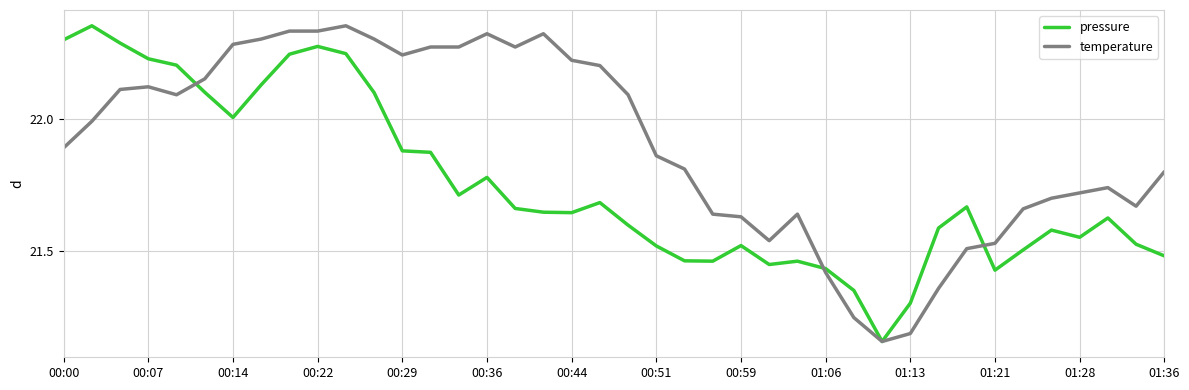

Does the chart display data point markers on the line(s)?

No